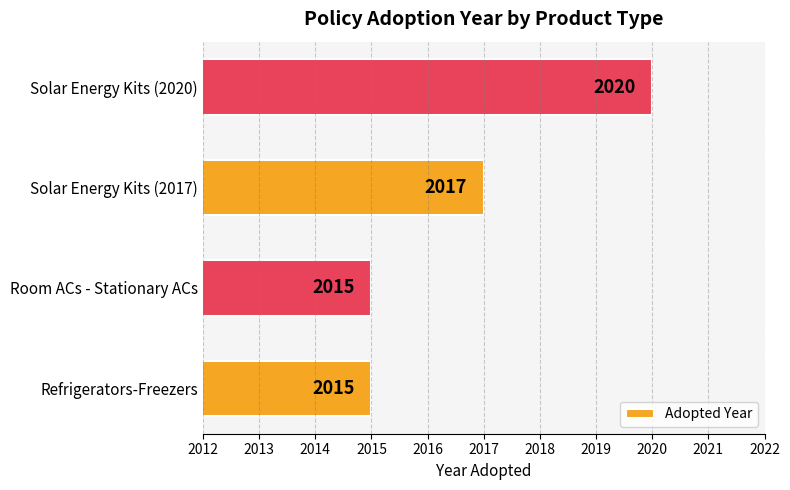

Count the number of data series in this chart.

1